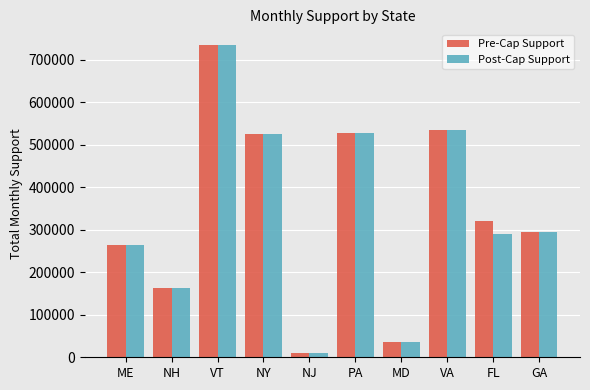

What is the total value across all series at VT?

1470772